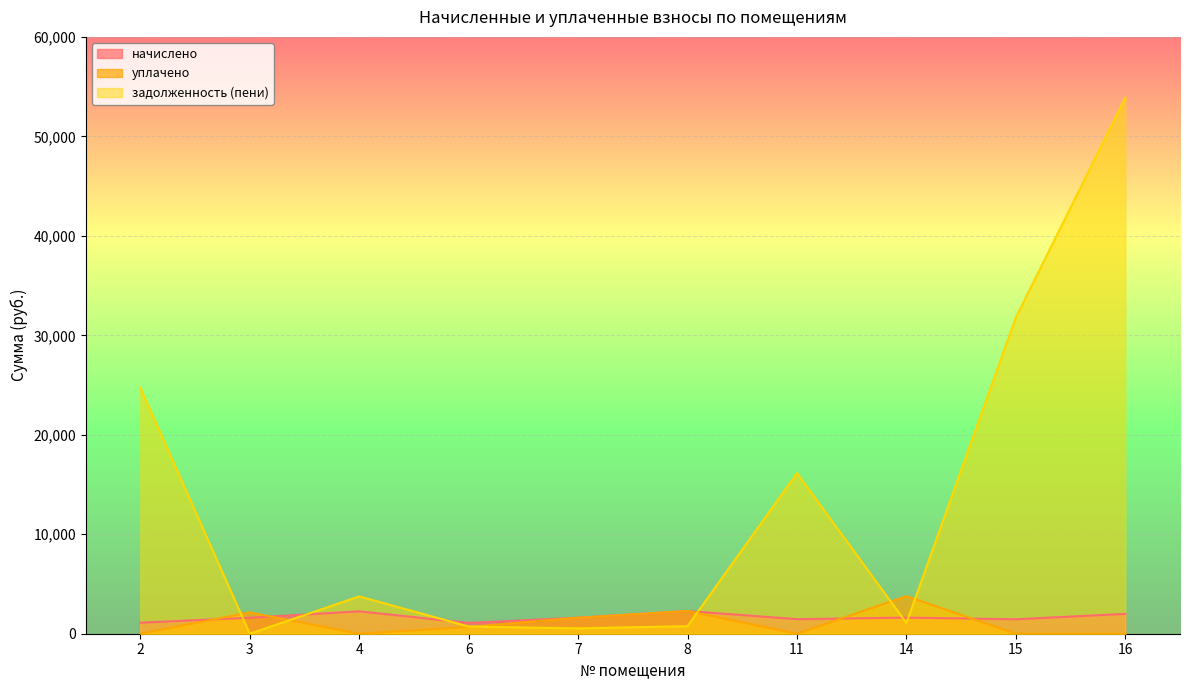

Is the value of начислено at 11 greater than the value of уплачено at 11?

Yes